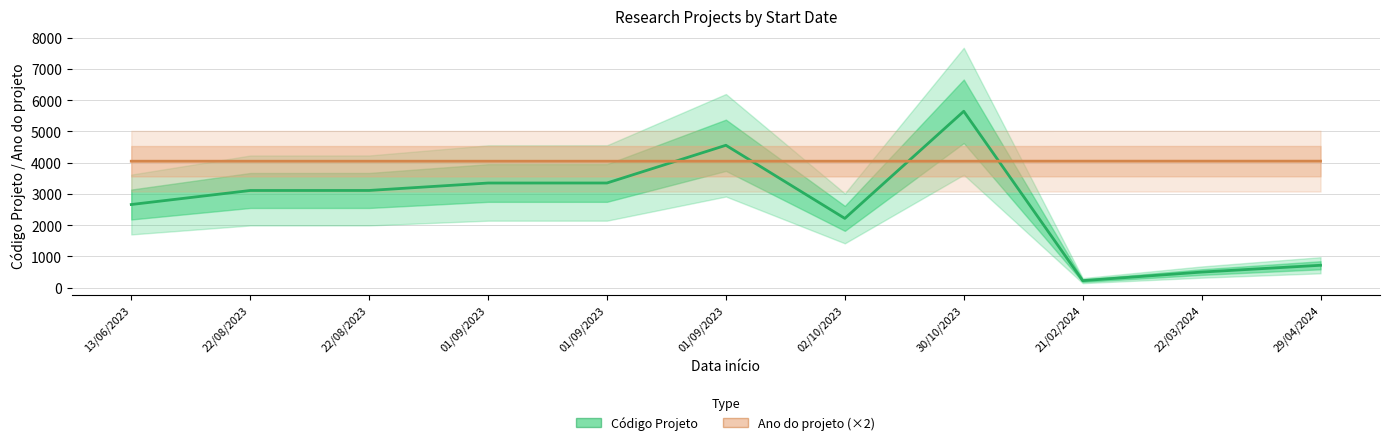

How many lines are shown in the chart?

2